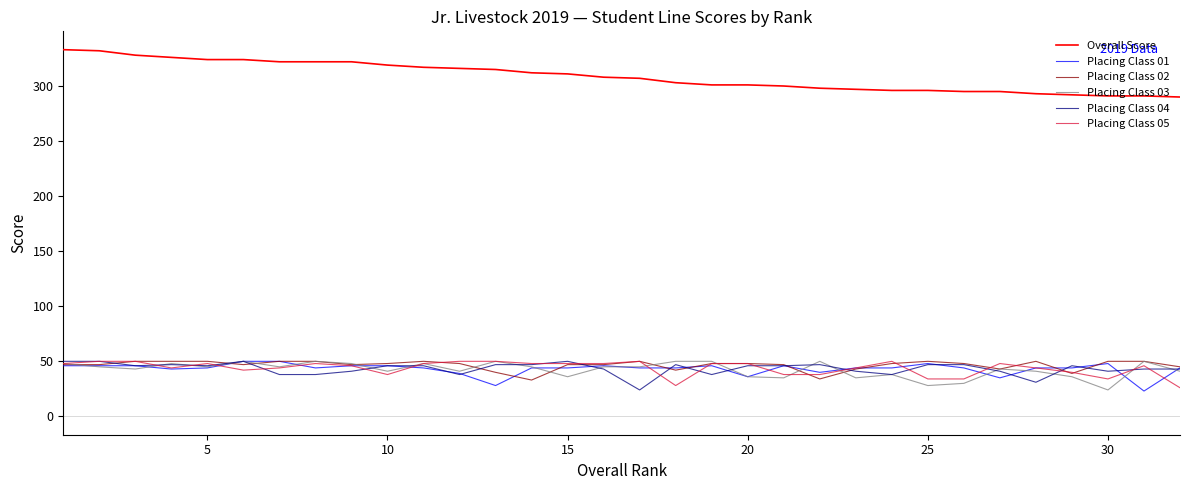

Which series has the largest total across all categories?

Overall Score